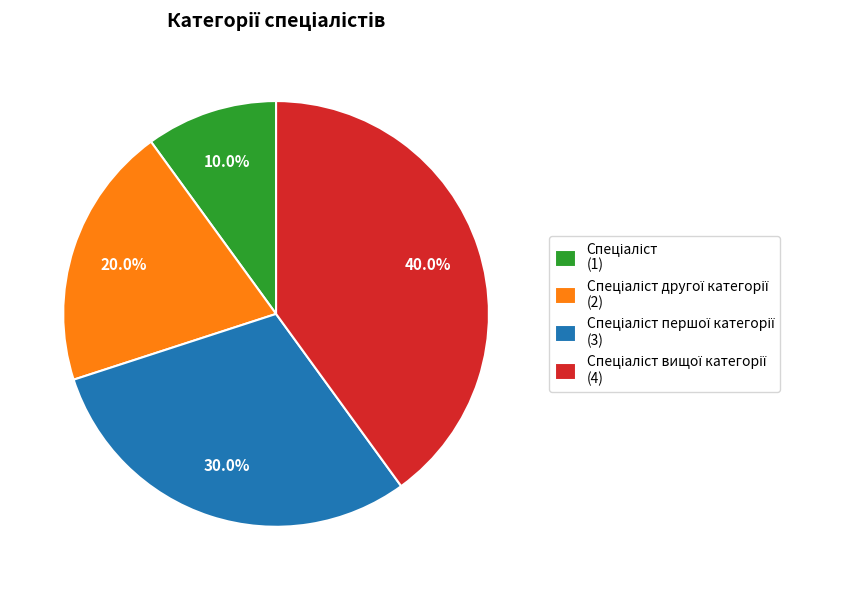

Is there any slice that represents more than half of the pie?

No